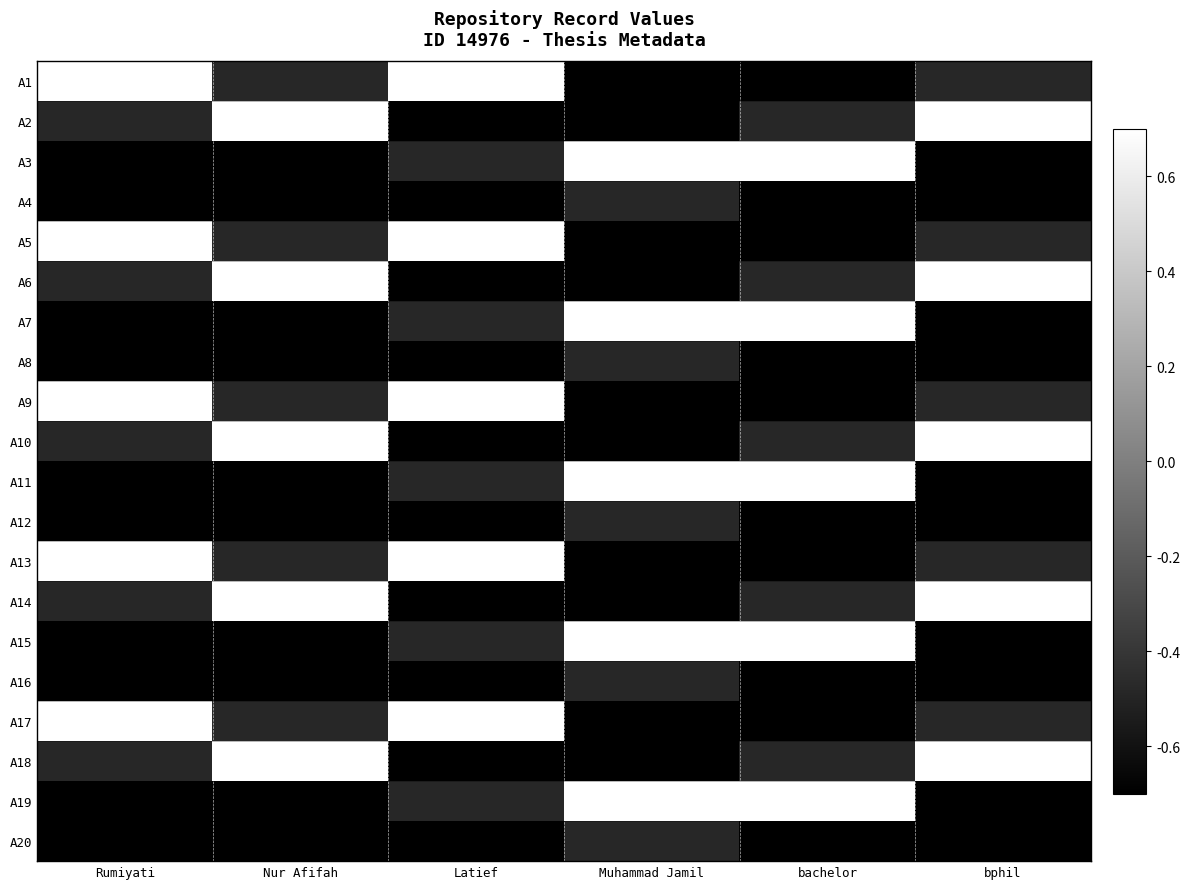

What is the spread (max minus min) of values at Muhammad Jamil?

2.0